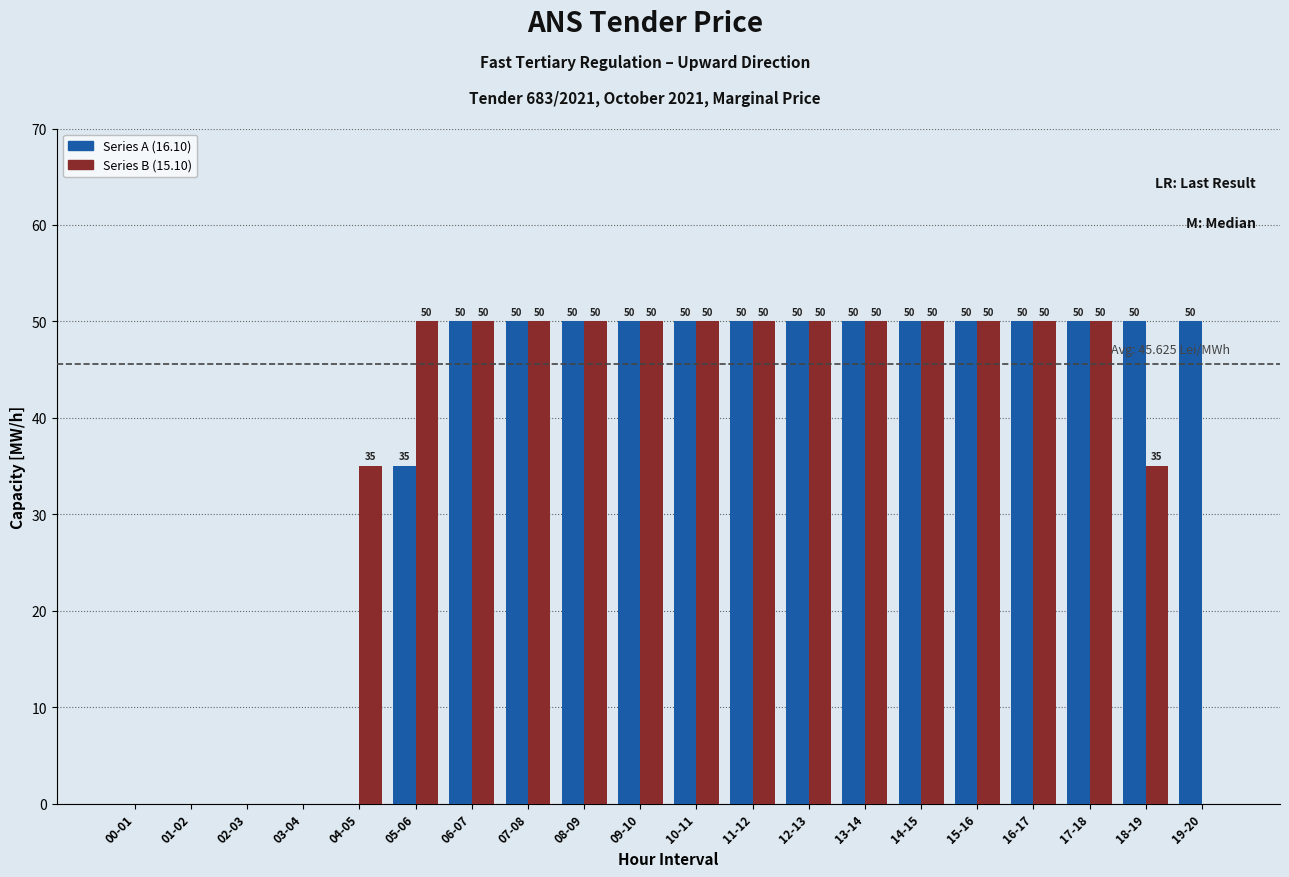

Reading left to right, list all the values displayed in this chart.

Series A: 0	0	0	0	0	35	50	50	50	50	50	50	50	50	50	50	50	50	50	50
Series B: 0	0	0	0	35	50	50	50	50	50	50	50	50	50	50	50	50	50	35	0